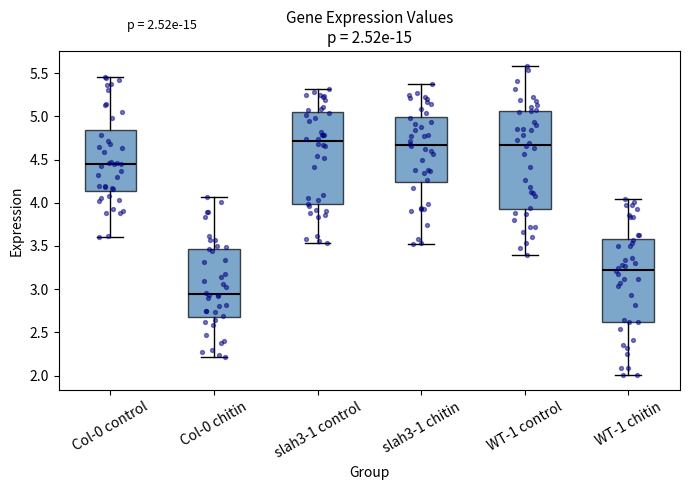

Which box's median line is the lowest?

Col-0 chitin